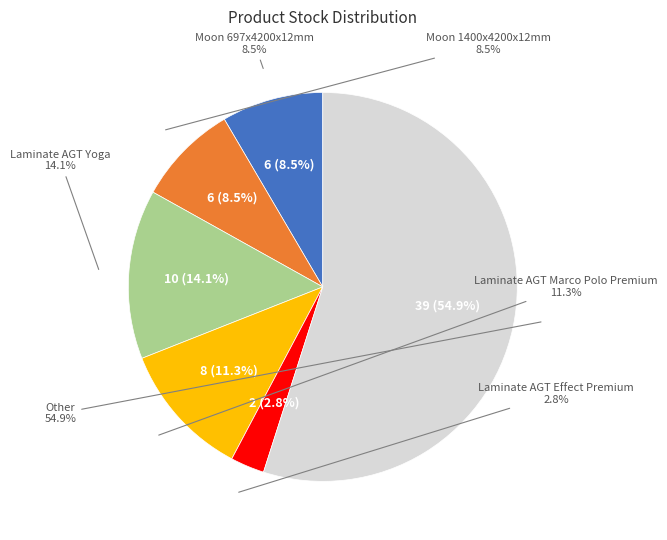

Between Moon 1400x4200x12mm and Other, which is larger?

Other